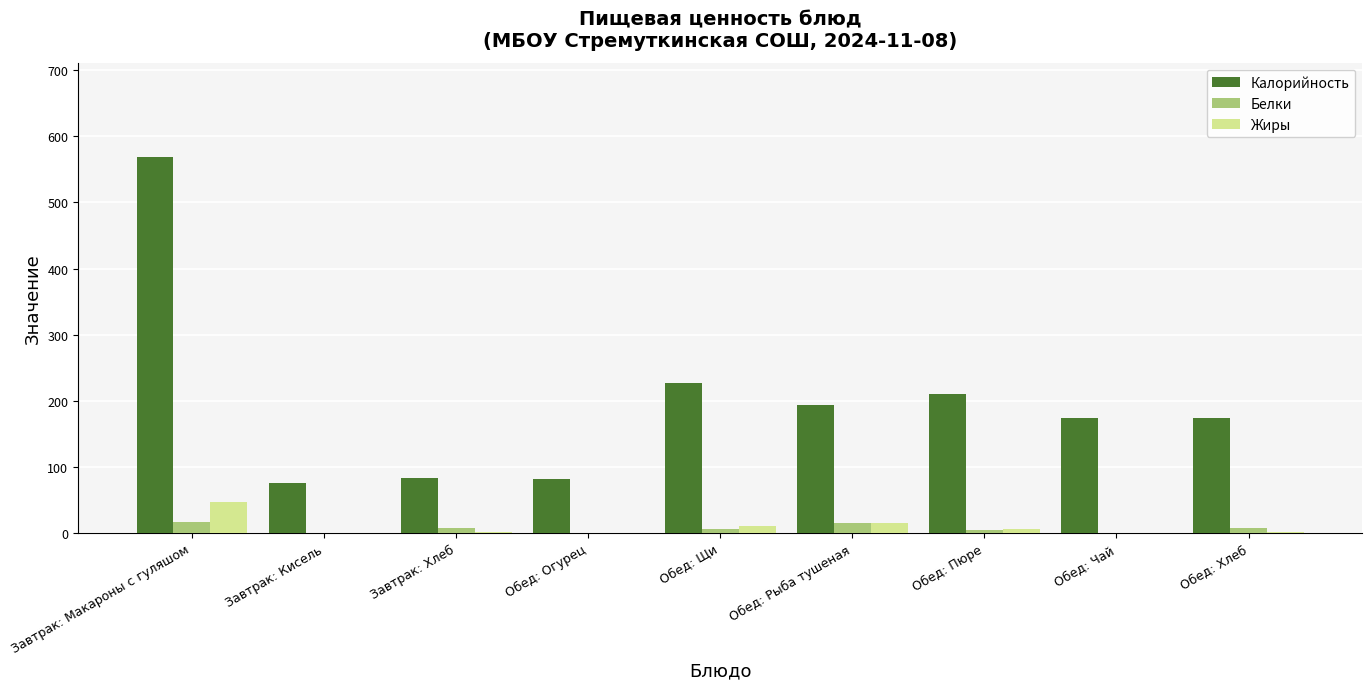

Which series has the largest range (max minus min)?

Калорийность